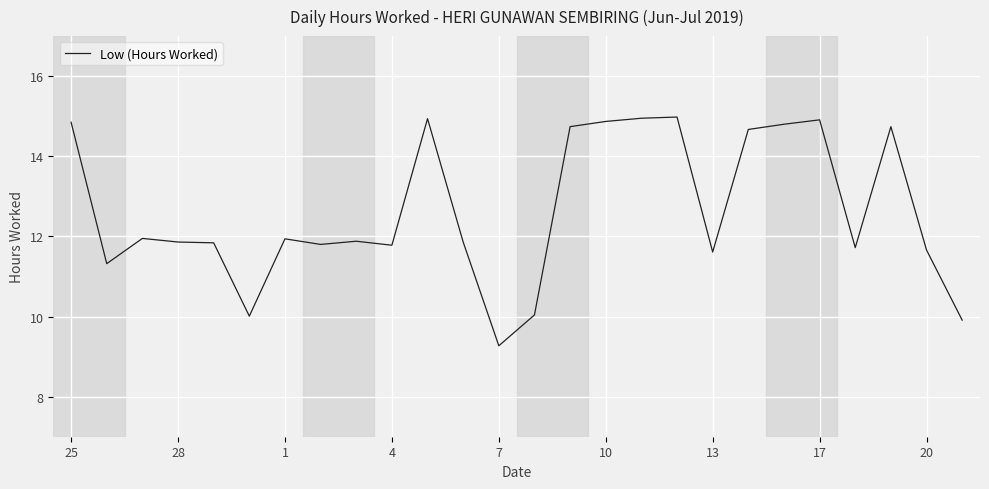

What is the smallest value displayed?

9.3